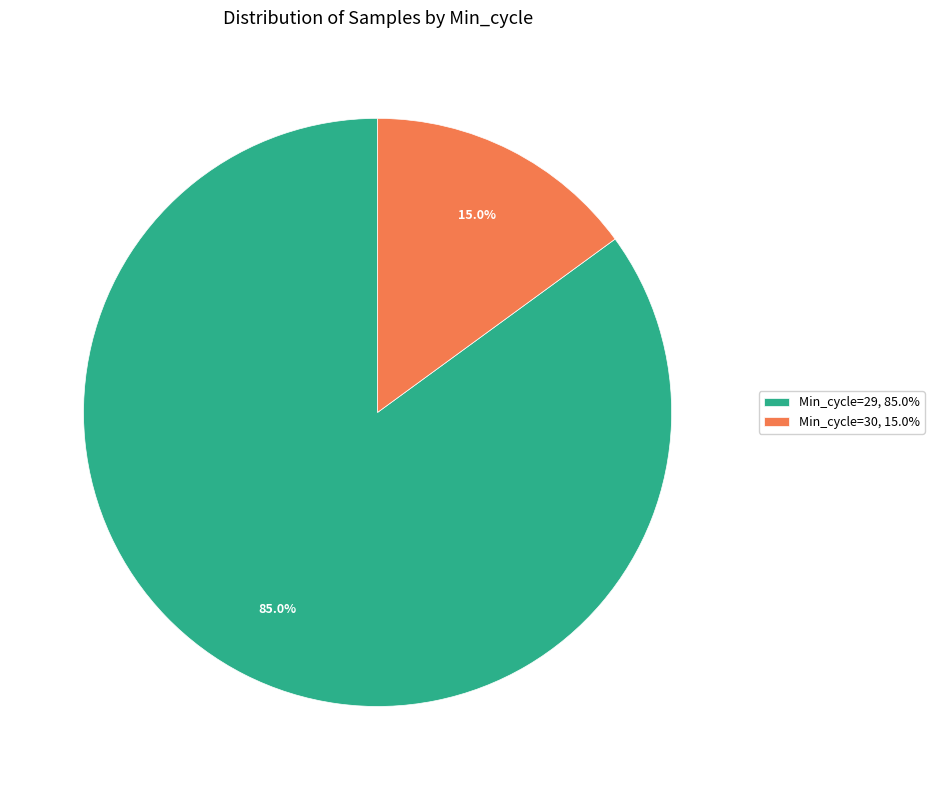

Between Min_cycle=29, 85.0% and Min_cycle=30, 15.0%, which is larger?

Min_cycle=29, 85.0%